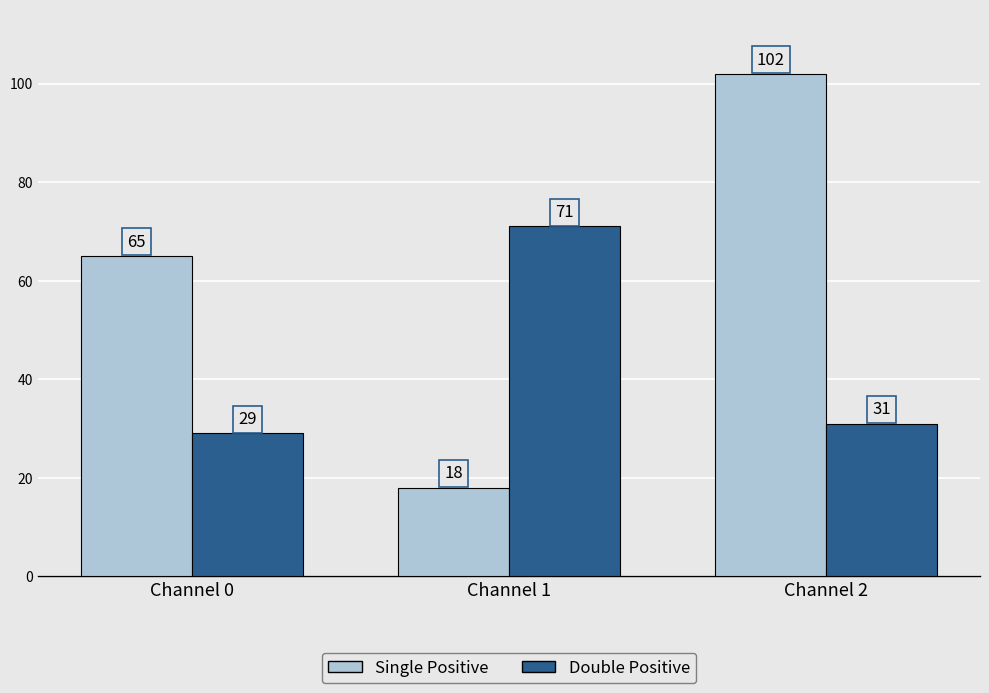

Which label corresponds to the largest value in the chart?

Channel 2